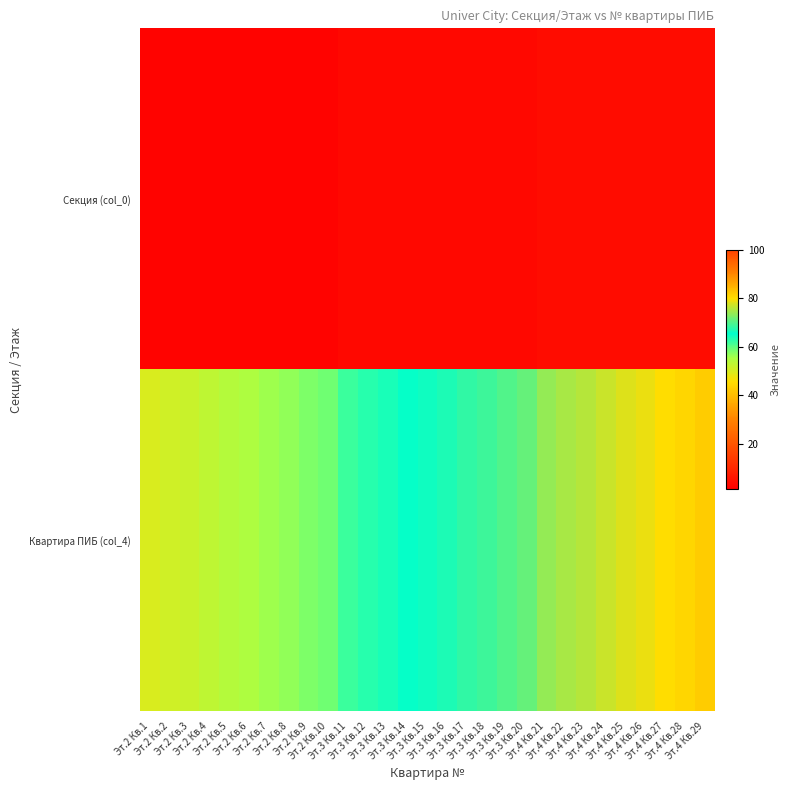

Rank the series by their average value, from highest to lowest.

Квартира ПИБ (col_4), Секция (col_0)